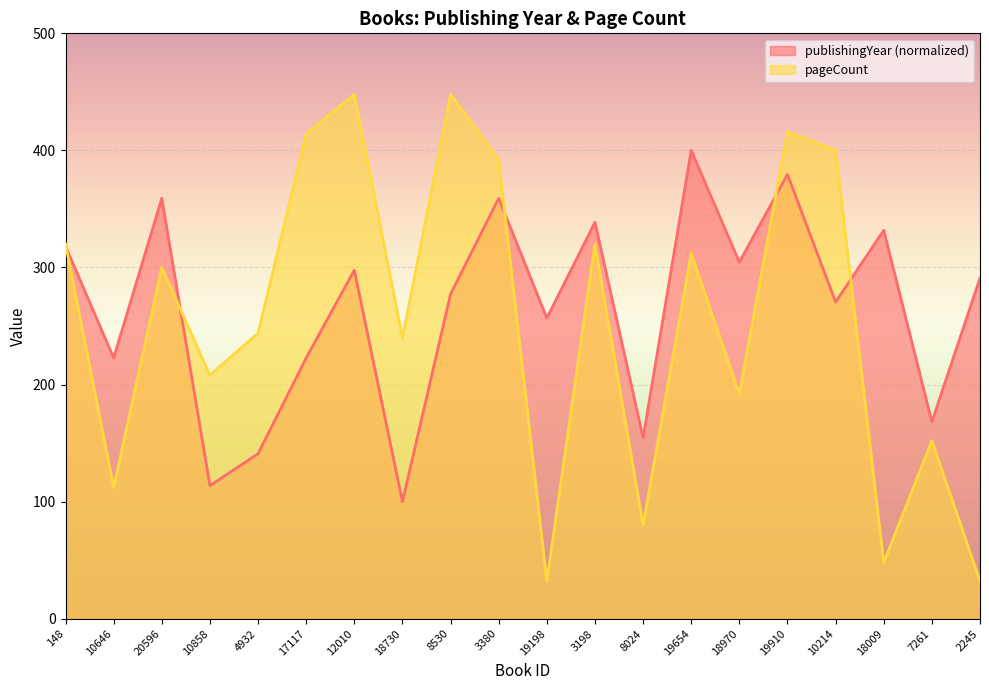

How many lines are shown in the chart?

2